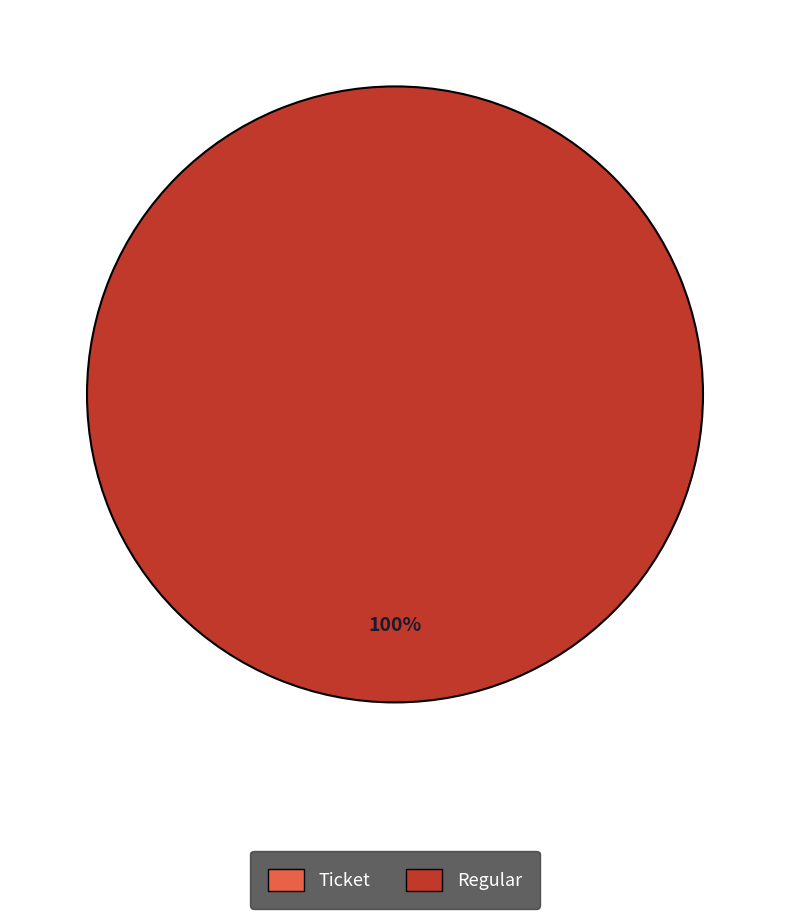

The Ticket slice represents 0% of the pie. True or false?

True